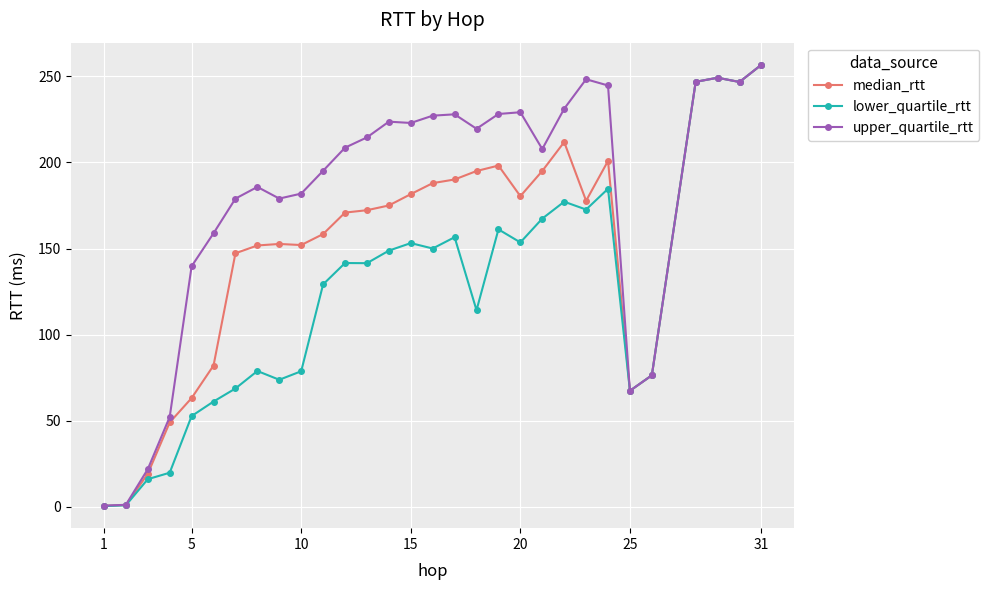

True or false: median_rtt has more than 2 points higher than both neighbors.

True